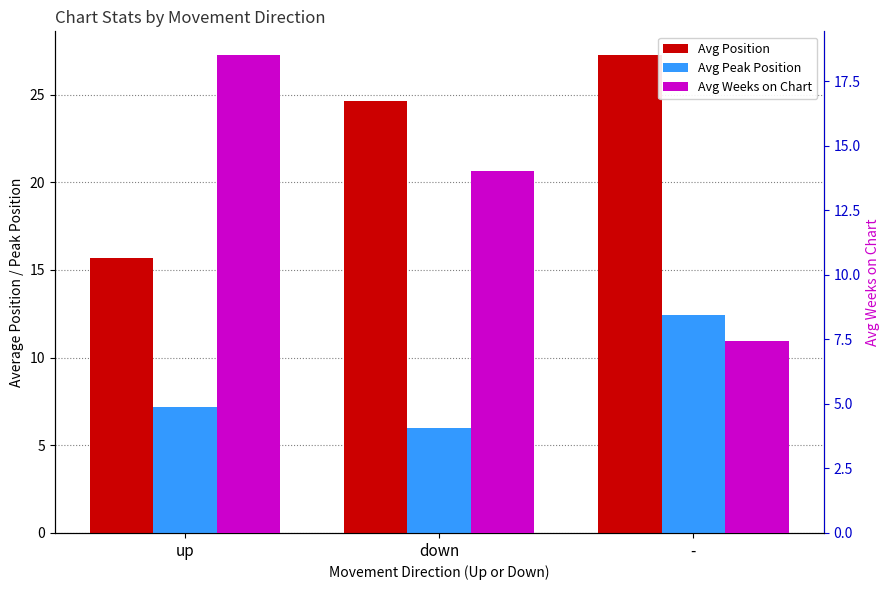

What is the difference between the maximum and minimum values in the Avg Peak Position series?

6.4